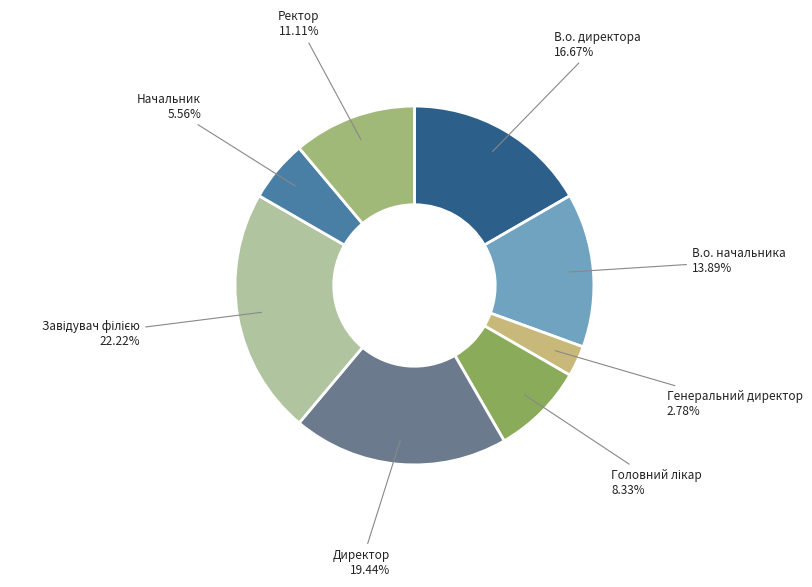

Which category has the smallest portion of the pie?

Генеральний директор